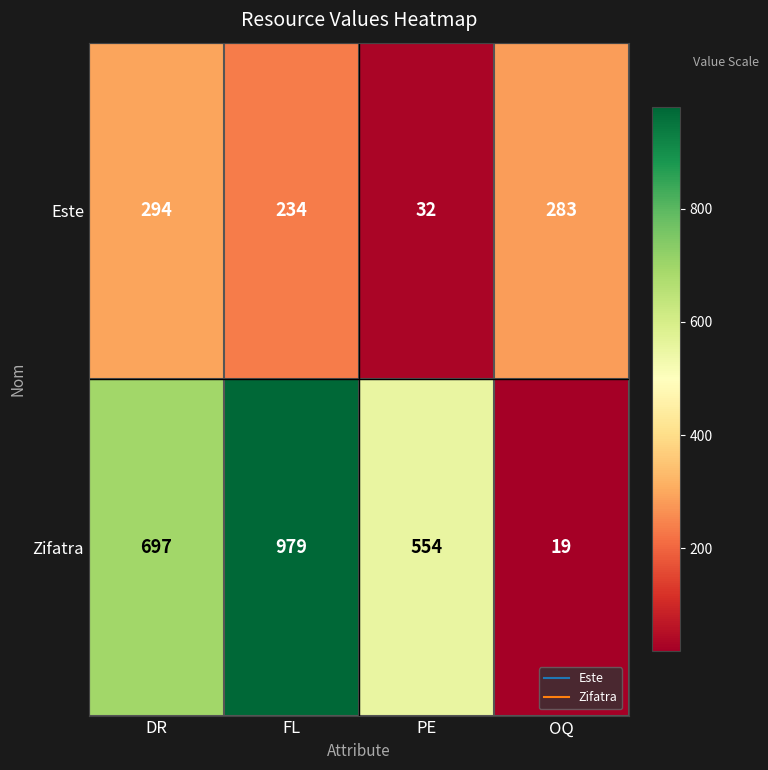

Between FL and OQ, which series saw the biggest shift?

Zifatra